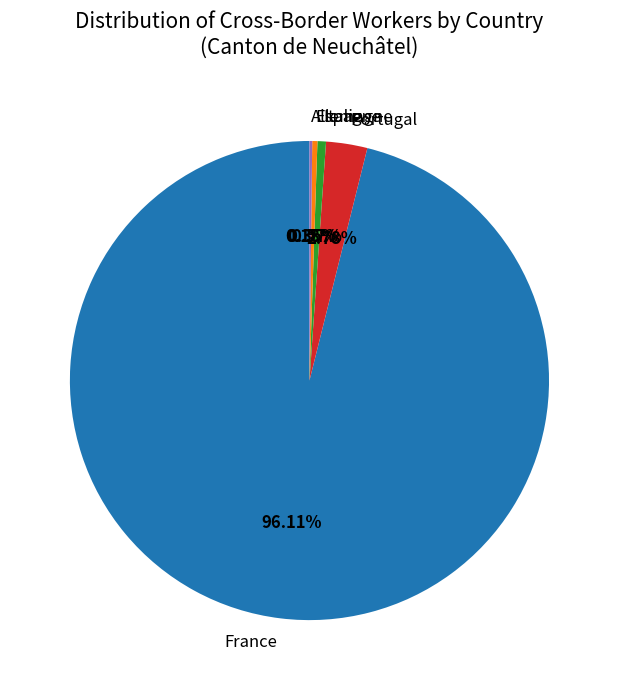

Which slice represents more than half of the pie?

France